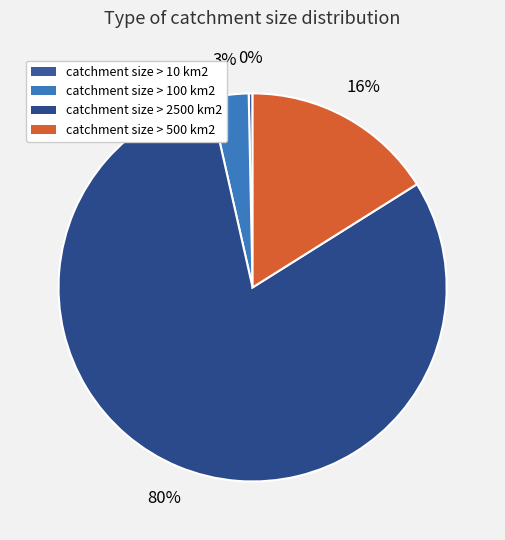

Which category has the smallest portion of the pie?

catchment size > 10 km2